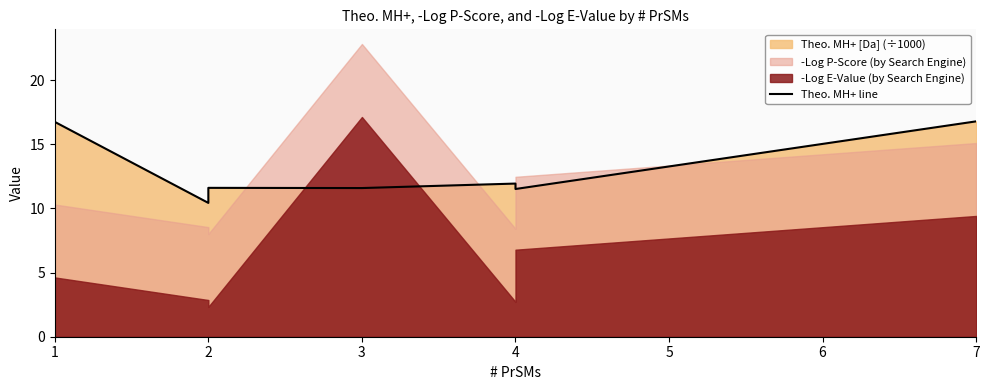

At which category does the data reach its first local valley?

2